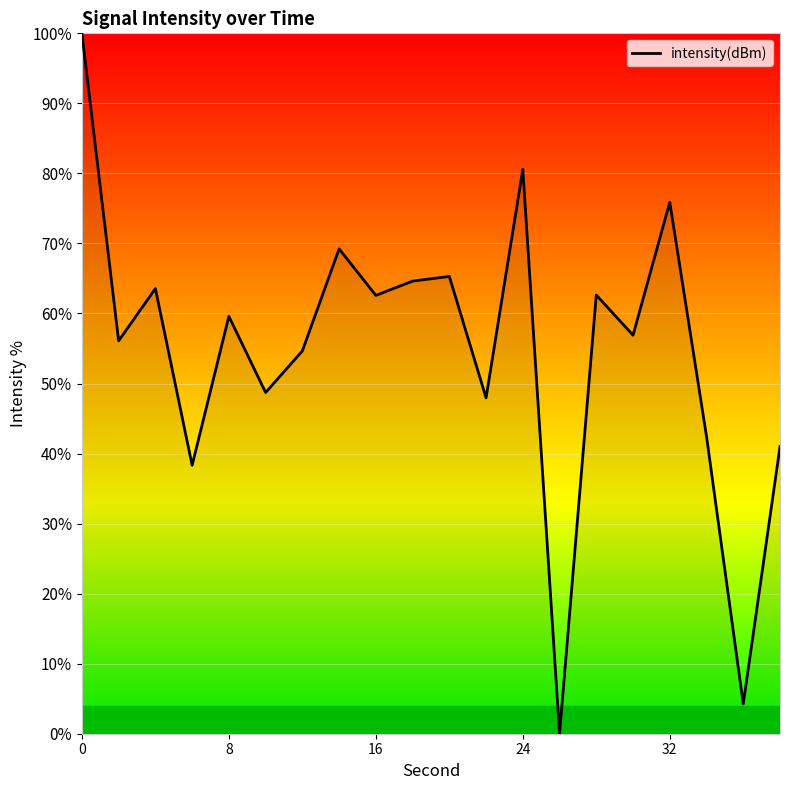

How many positive values are there?

19